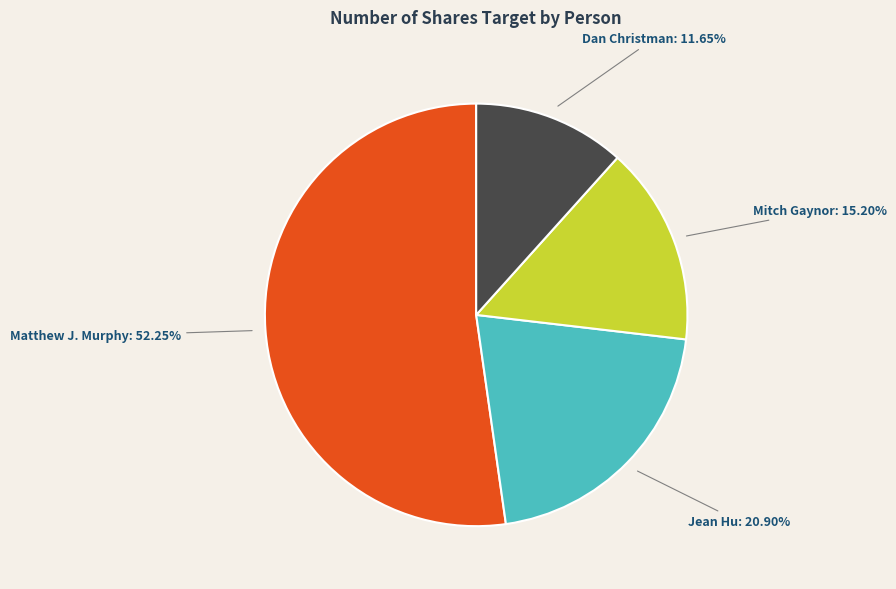

Is there any slice that represents more than half of the pie?

Yes